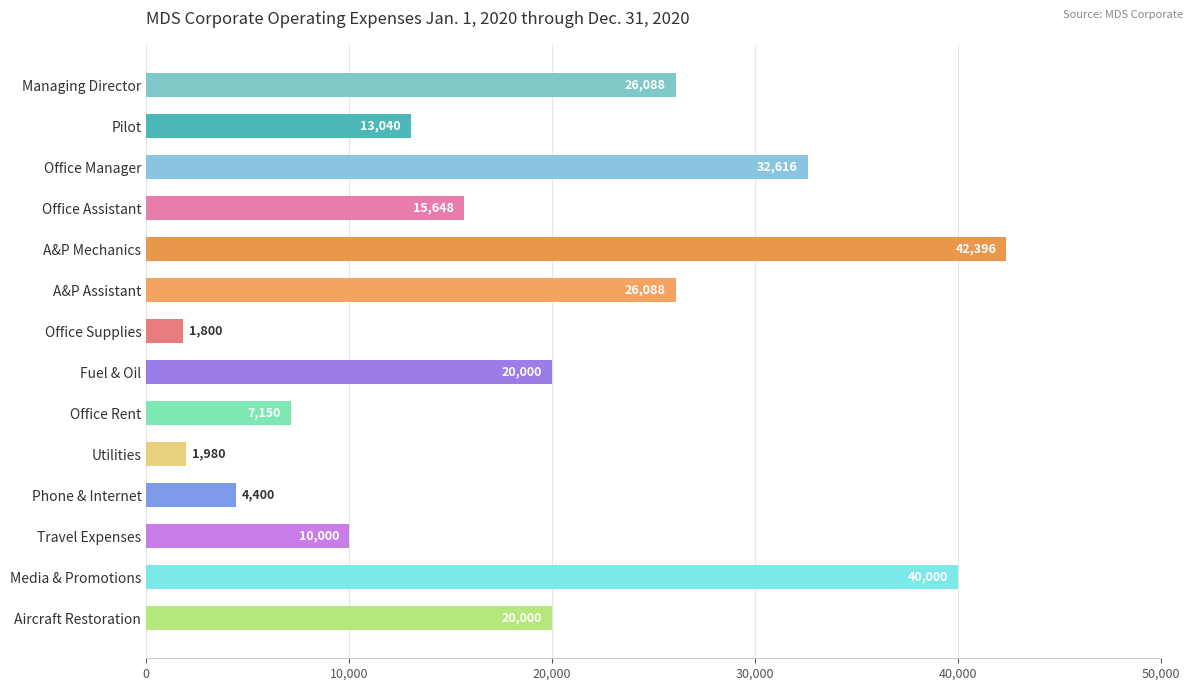

Reading bottom to top, what are all the values shown in this chart?

20000	40000	10000	4400	1980	7150	20000	1800	26088	42396	15648	32616	13040	26088